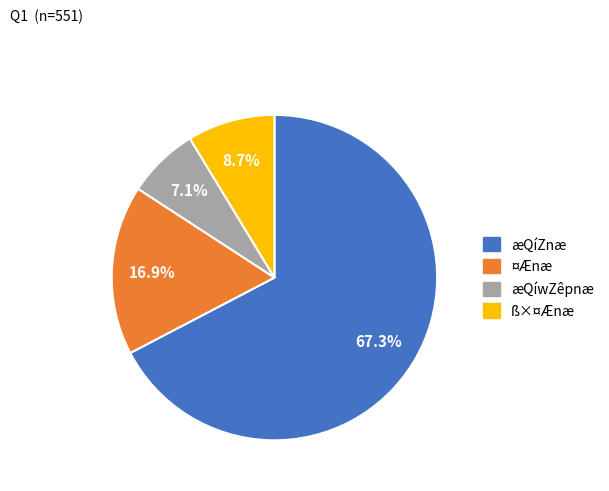

Is there any slice that represents more than half of the pie?

Yes